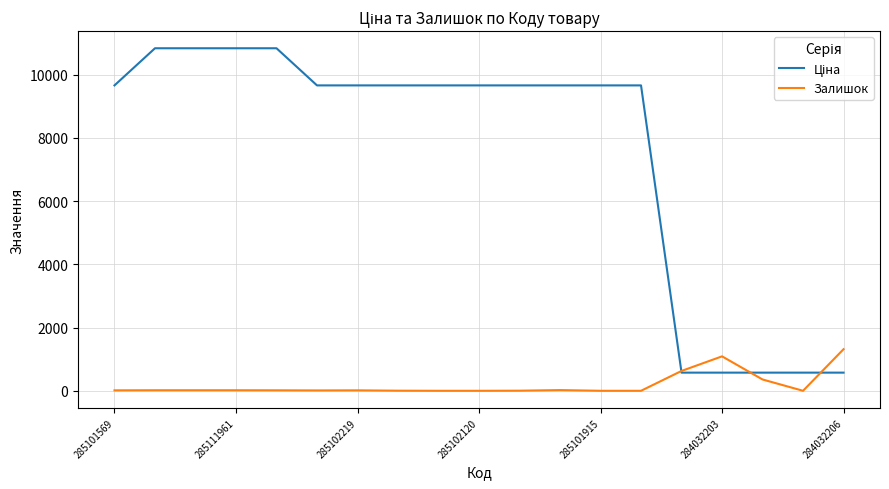

Is this an area chart (filled region under the line)?

No